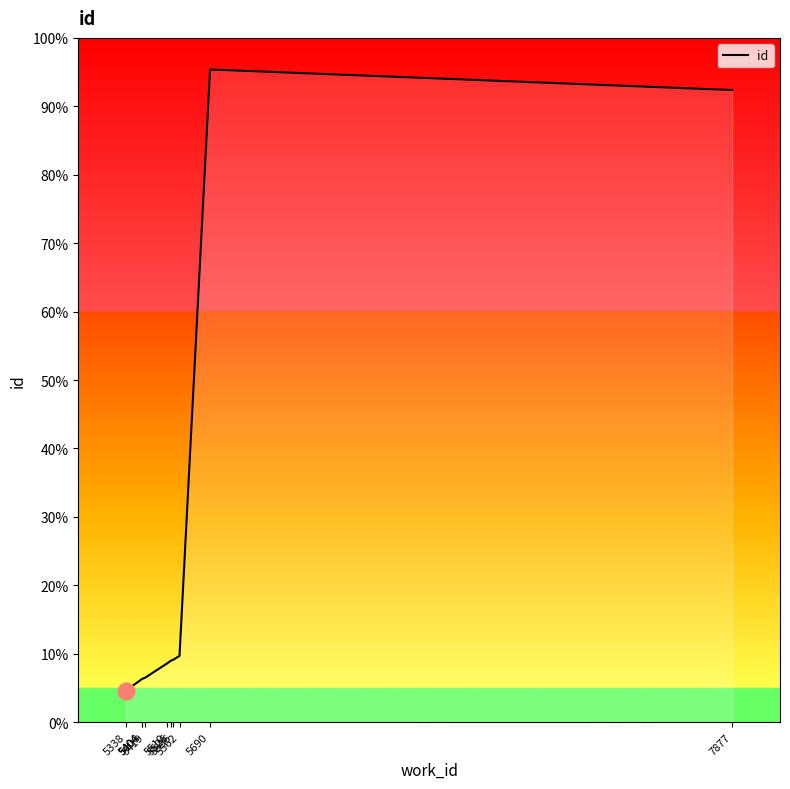

What is the sum of the values at 5404 and 5526?

29288